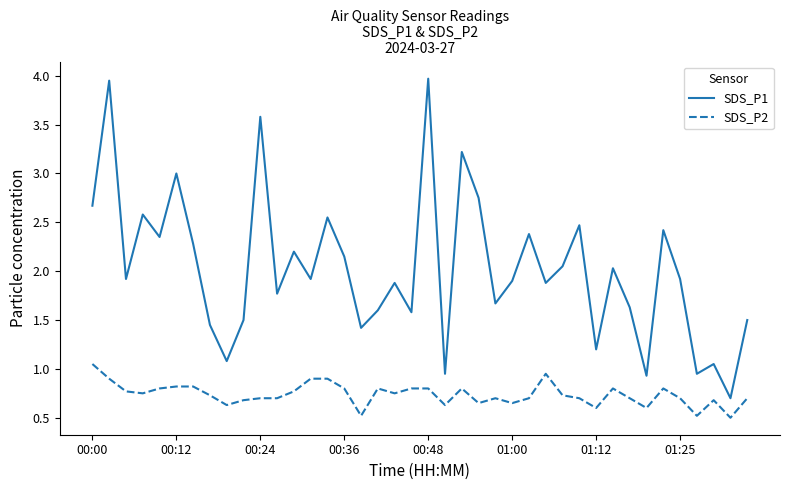

How many lines are shown in the chart?

2